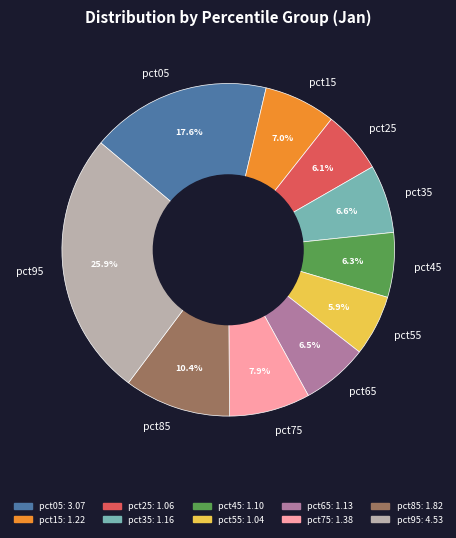

How many slices are in this pie chart?

10